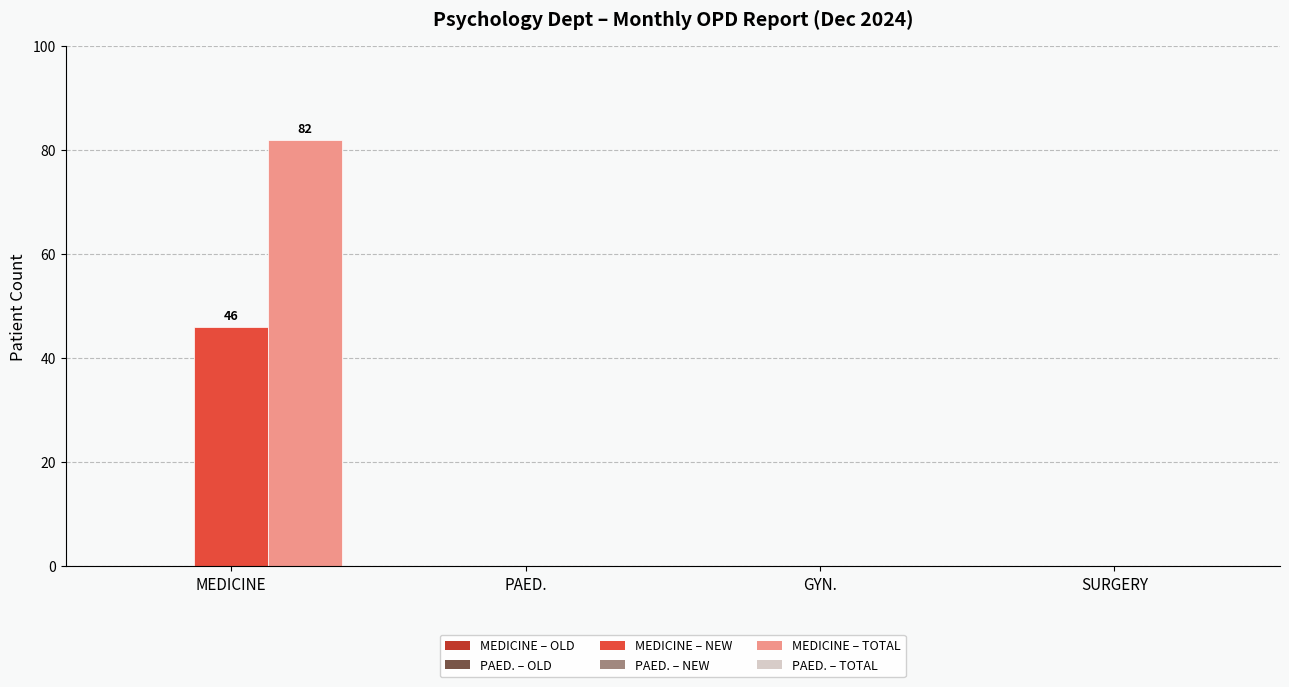

Count the number of data series in this chart.

2